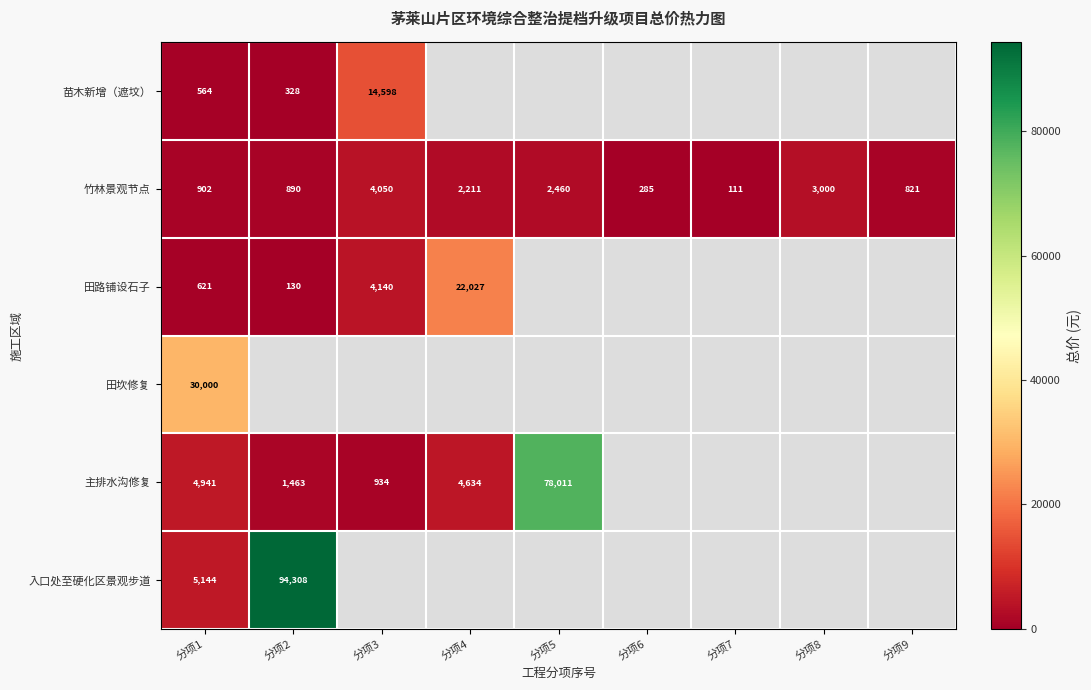

Is the value of 竹林景观节点 at 分项7 greater than the value of 主排水沟修复 at 分项4?

No